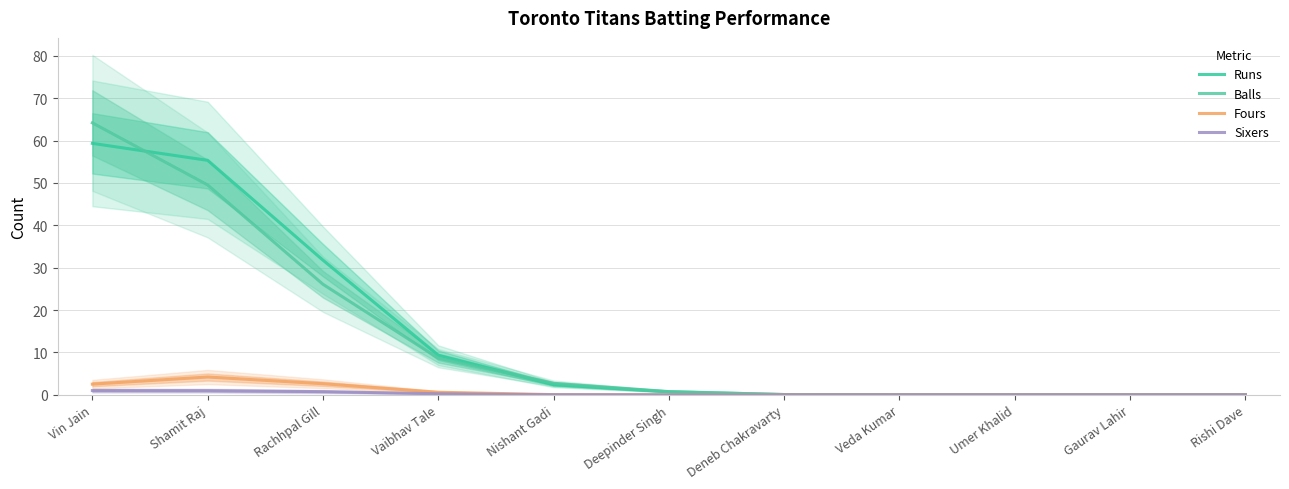

What is the label of the 2nd point from the right?

Gaurav Lahir